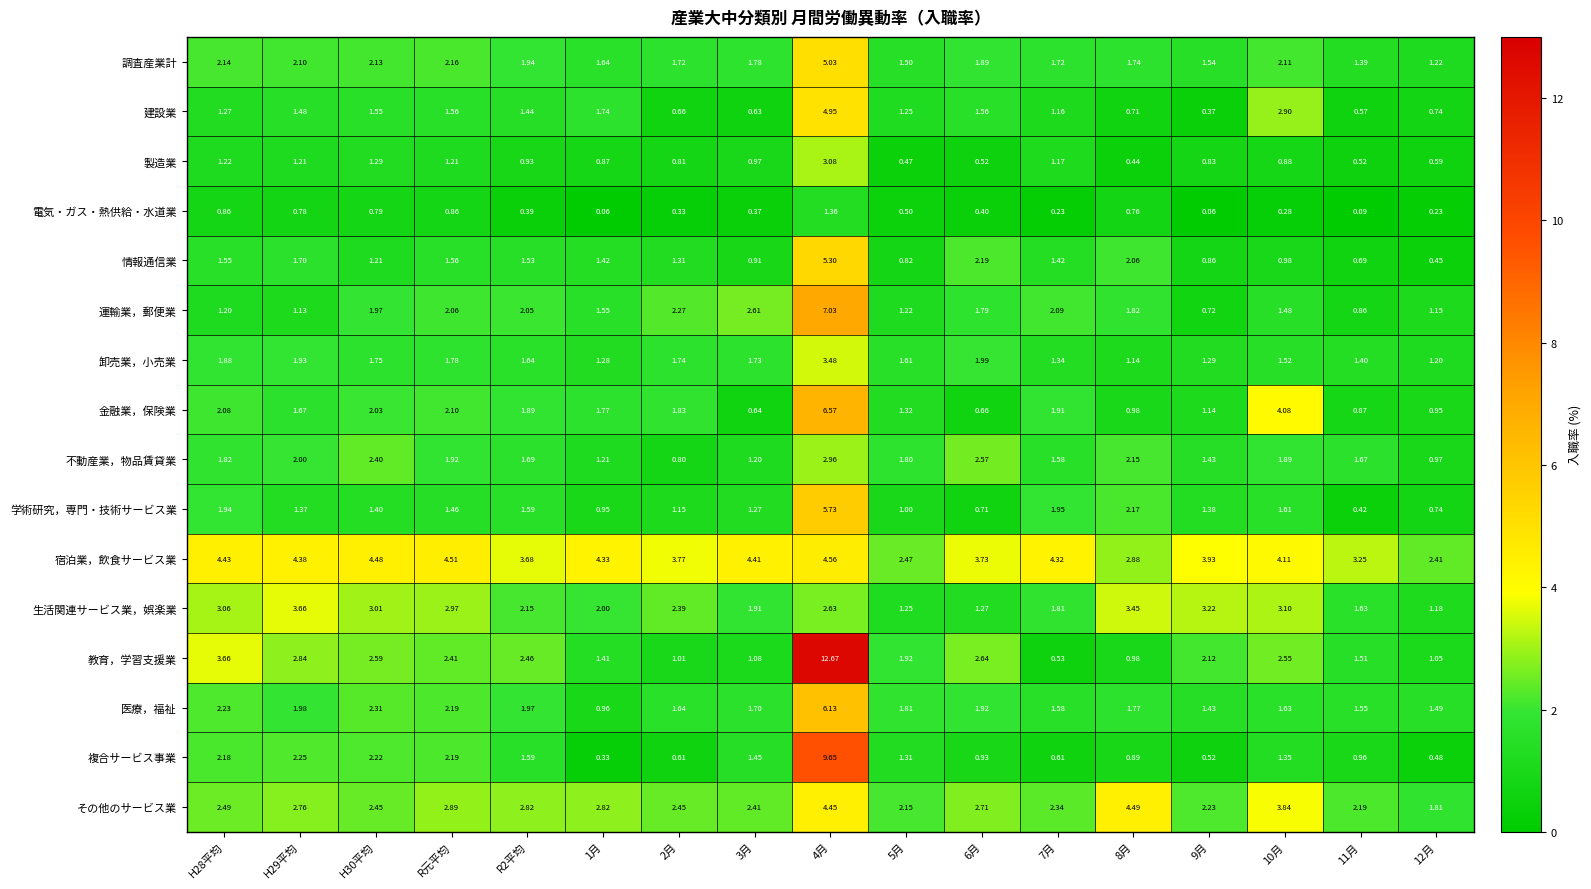

List the series in order of their peak value, highest first.

教育，学習支援業, 複合サービス事業, 運輸業，郵便業, 金融業，保険業, 医療，福祉, 学術研究，専門・技術サービス業, 情報通信業, 調査産業計, 建設業, 宿泊業，飲食サービス業, その他のサービス業, 生活関連サービス業，娯楽業, 卸売業，小売業, 製造業, 不動産業，物品賃貸業, 電気・ガス・熱供給・水道業